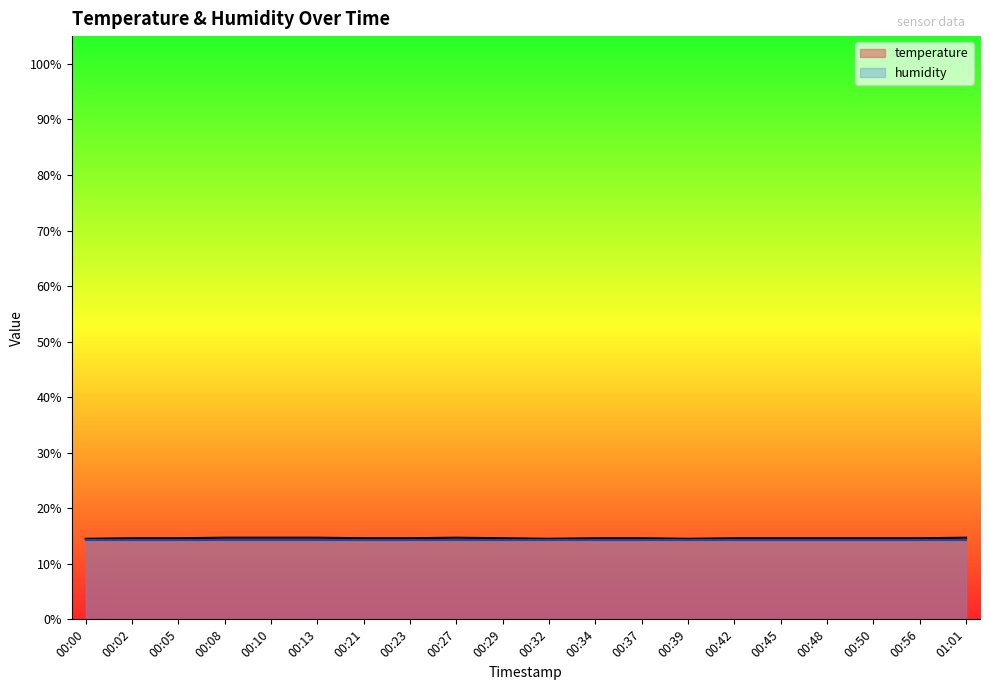

Reading left to right, list all the values displayed in this chart.

14.5	14.6	14.6	14.7	14.7	14.7	14.6	14.6	14.7	14.6	14.5	14.6	14.6	14.5	14.6	14.6	14.6	14.6	14.6	14.7